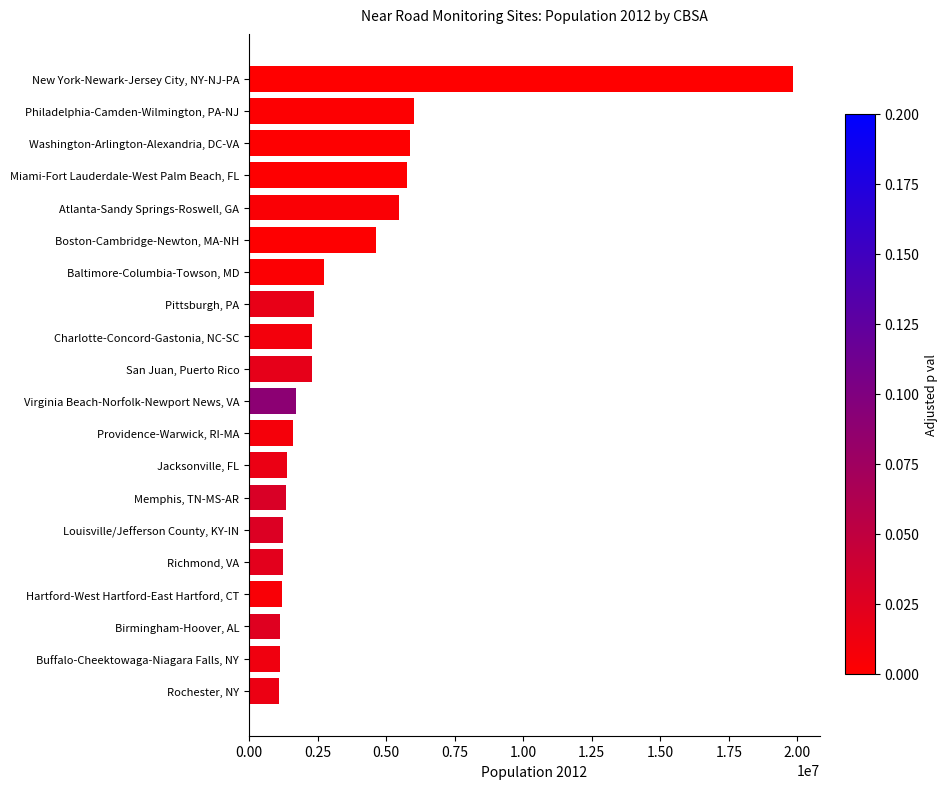

Read the value at New York-Newark-Jersey City, NY-NJ-PA.

19831858